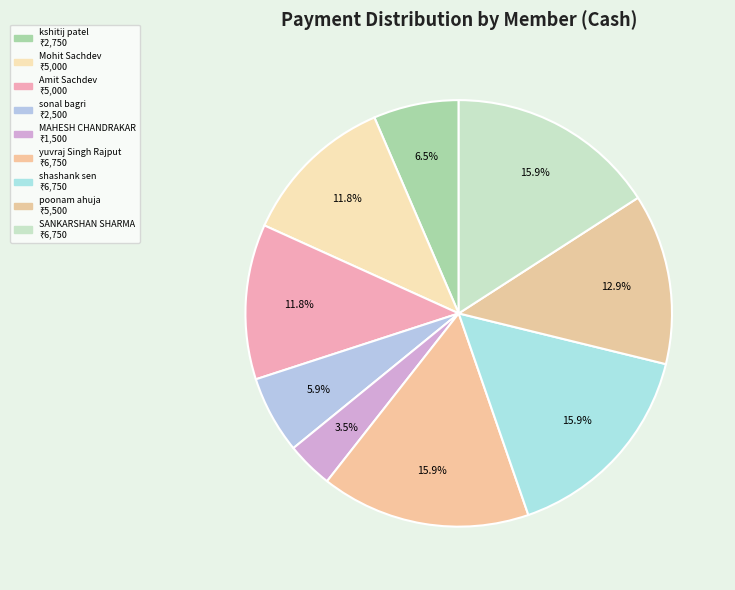

Count the number of slices in the pie.

9